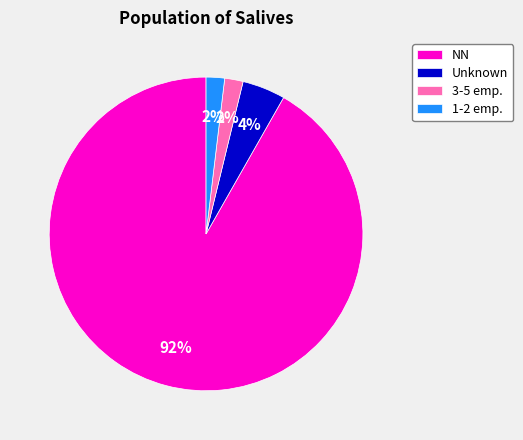

Between NN and 1-2 emp., which is larger?

NN